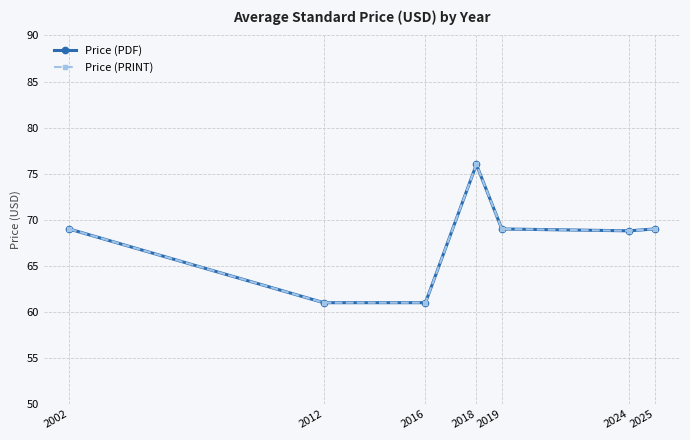

Is this an area chart (filled region under the line)?

No